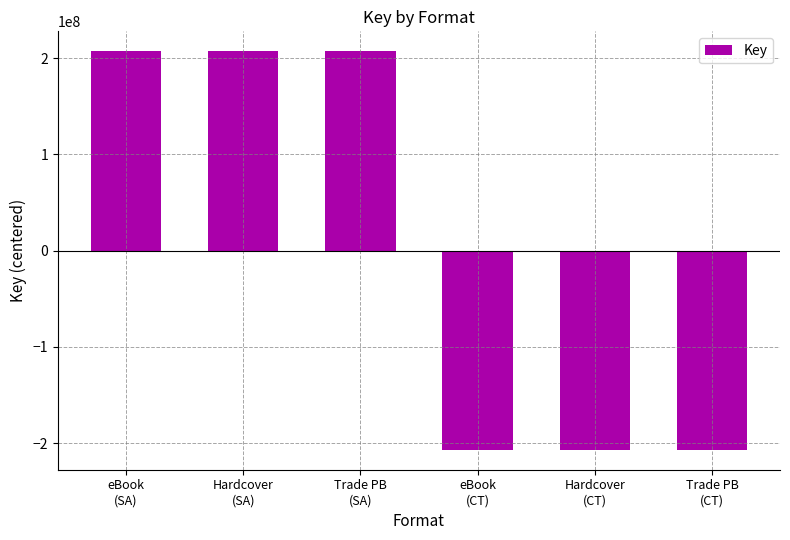

What is the label of the 2nd bar from the right?

Hardcover
(CT)